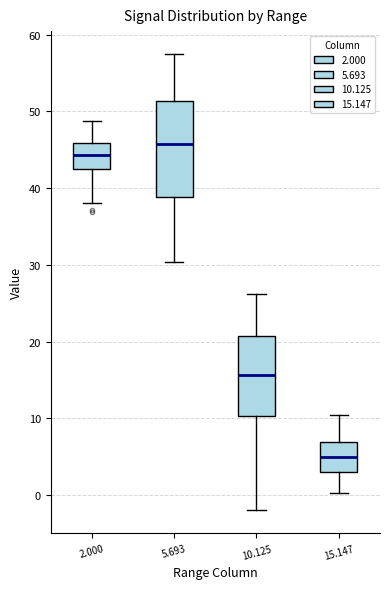

Reading left to right, transcribe this box plot: for each box, give where its median line is, the range the box spans, and where its two whiskers end, as read against the y-axis. The values are not printed on the chart, so give them approximately, as read against the axis.

2.000: median 44, box 42 to 46, whiskers 38 to 49
5.693: median 46, box 39 to 51, whiskers 30 to 58
10.125: median 16, box 10 to 21, whiskers -2 to 26
15.147: median 5, box 3 to 7, whiskers 0 to 10